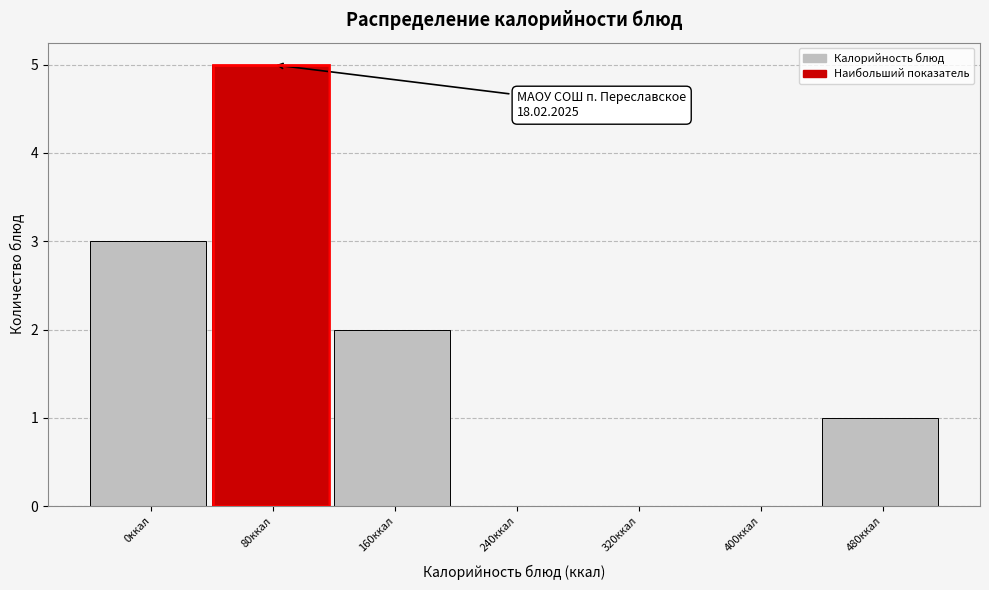

Reading left to right, list all the values displayed in this chart.

0ккал=3	80ккал=5	160ккал=2	240ккал=0	320ккал=0	400ккал=0	480ккал=1